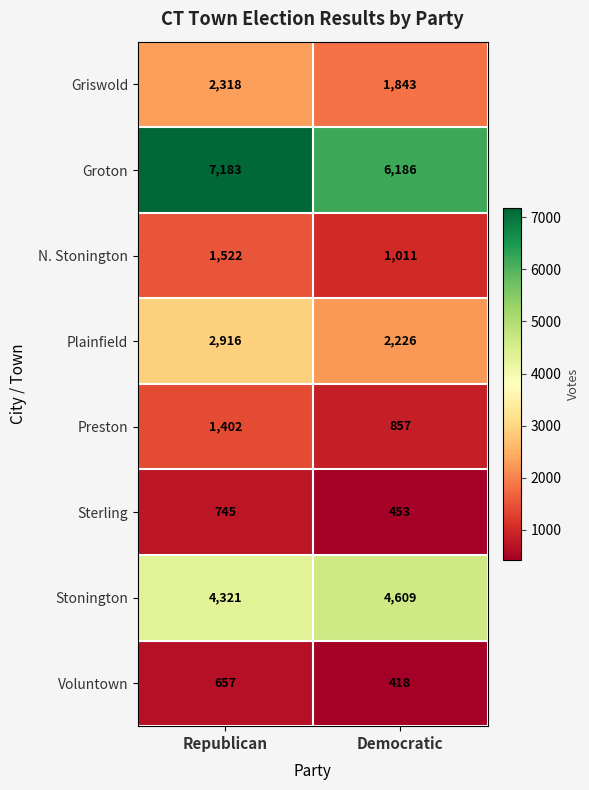

What value does the Preston series have at Republican, to the nearest 10?

1400